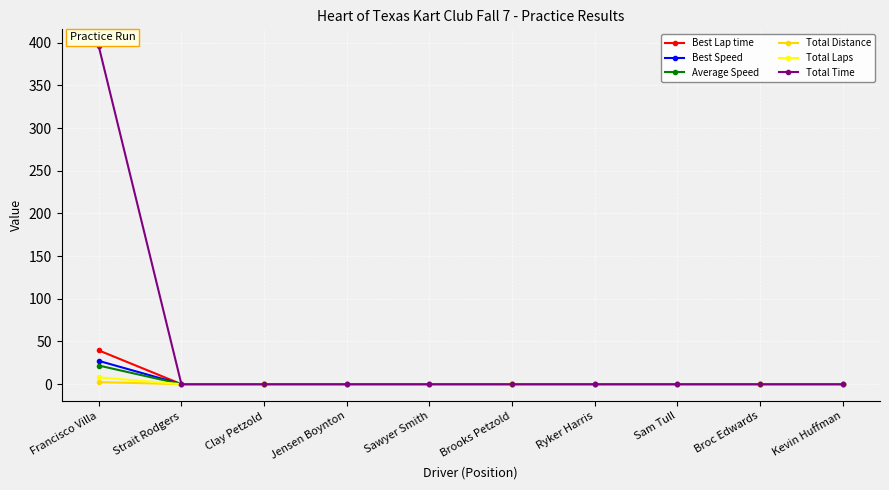

The value of Best Speed at Clay Petzold is 14.9. True or false?

False